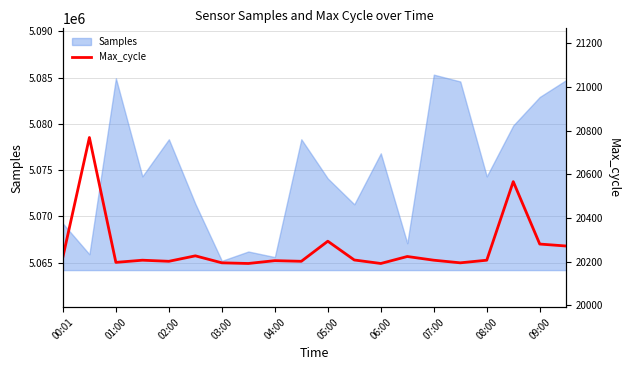

The value of Samples at 00:01 is 8872284. True or false?

False